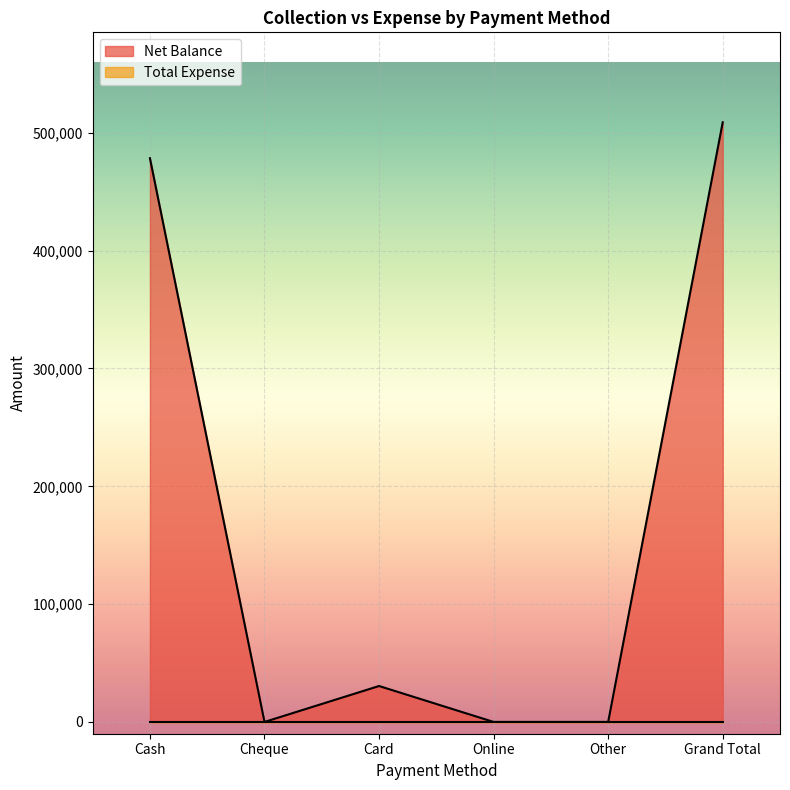

At which category does the data reach its first local peak?

Card